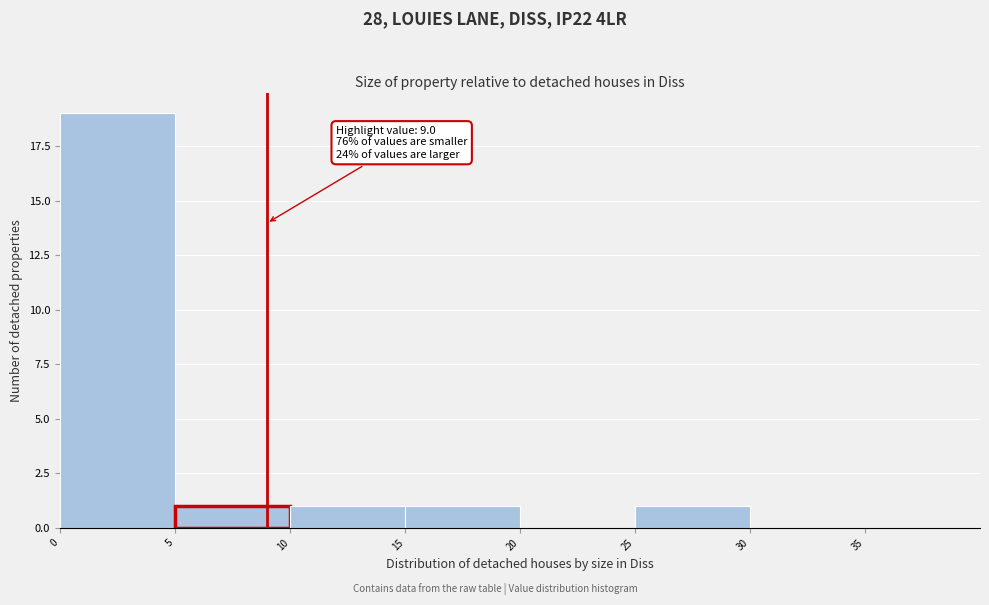

Over which range of the x-axis is the bar tallest?

0 to 5